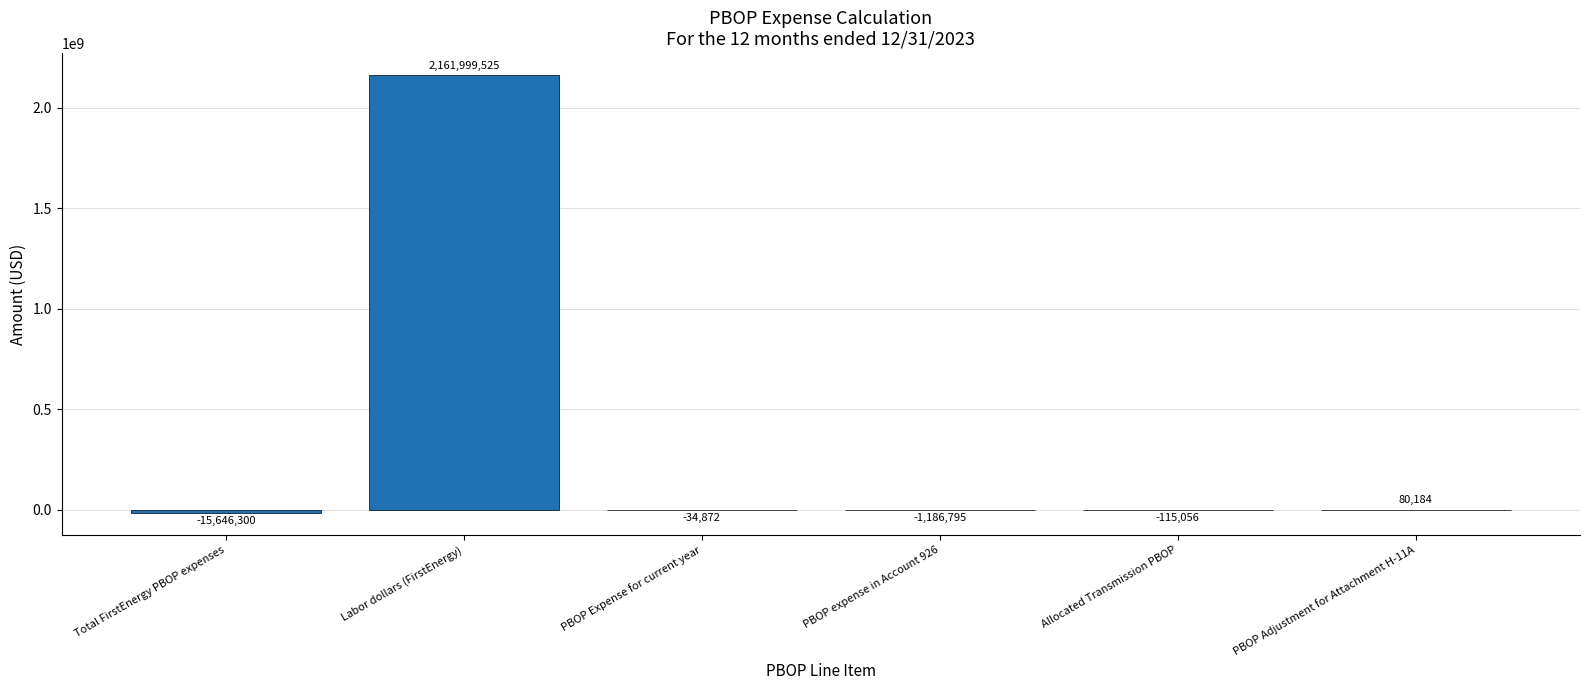

At which label is the value closest to 1073176612?

PBOP Adjustment for Attachment H-11A